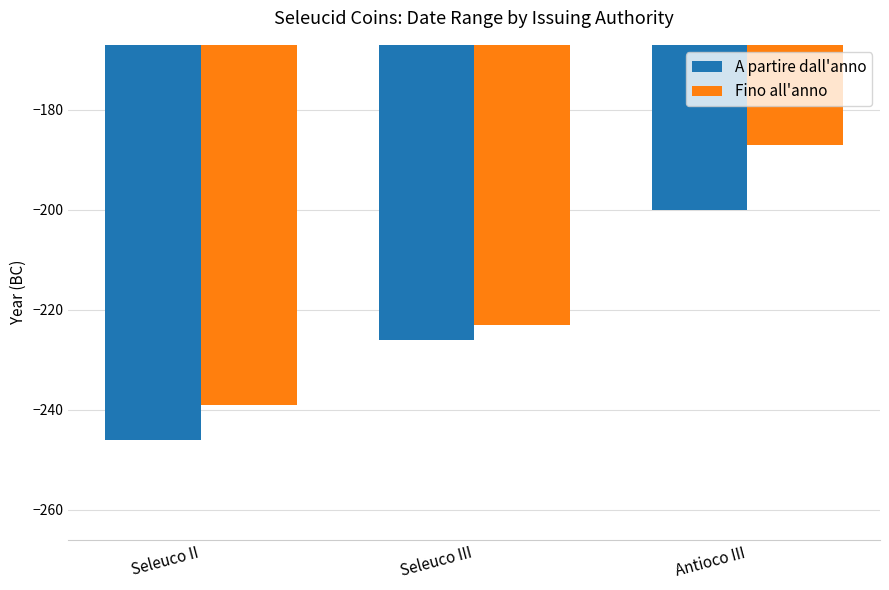

Reading left to right, transcribe all the data shown in this chart.

A partire dall'anno: -246	-226	-200
Fino all'anno: -239	-223	-187